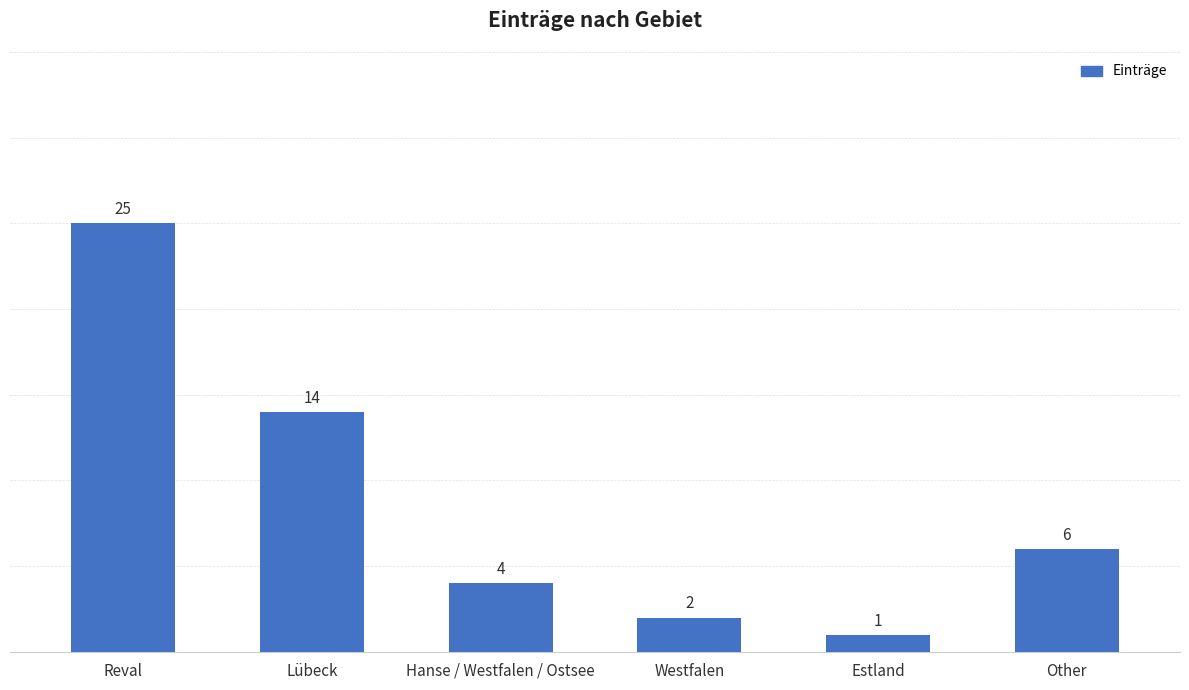

Rank the categories by value from lowest to highest.

Estland, Westfalen, Hanse / Westfalen / Ostsee, Other, Lübeck, Reval